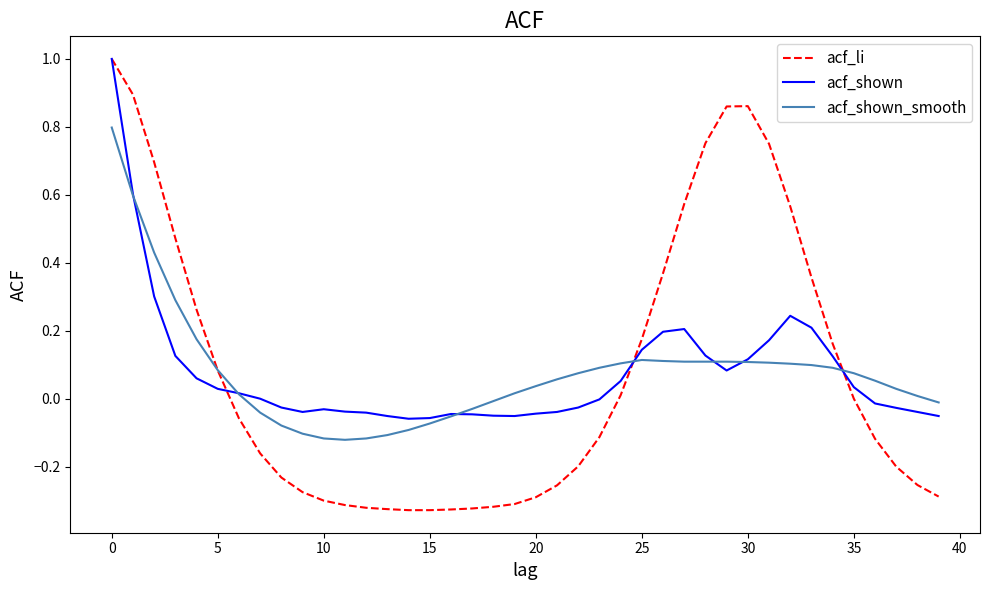

What is the greatest value displayed?

1.0